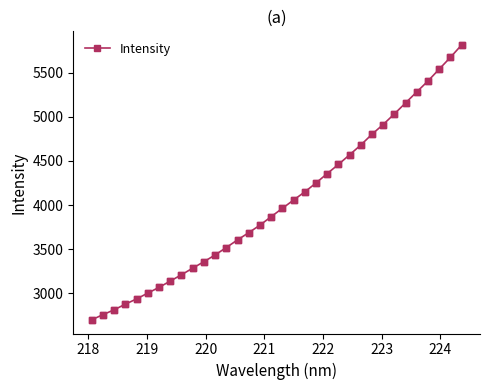

What is the maximum value shown in the chart?

5812.8